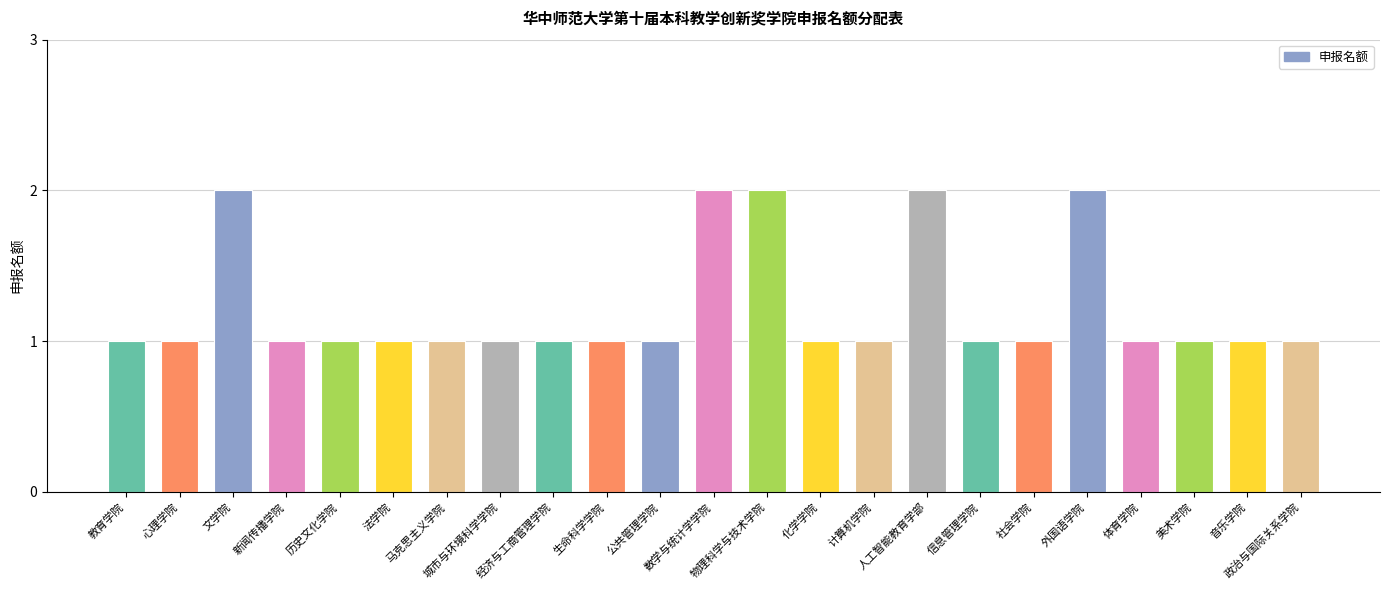

Approximately how many times larger is the value at 政治与国际关系学院 compared to 外国语学院?

0.5